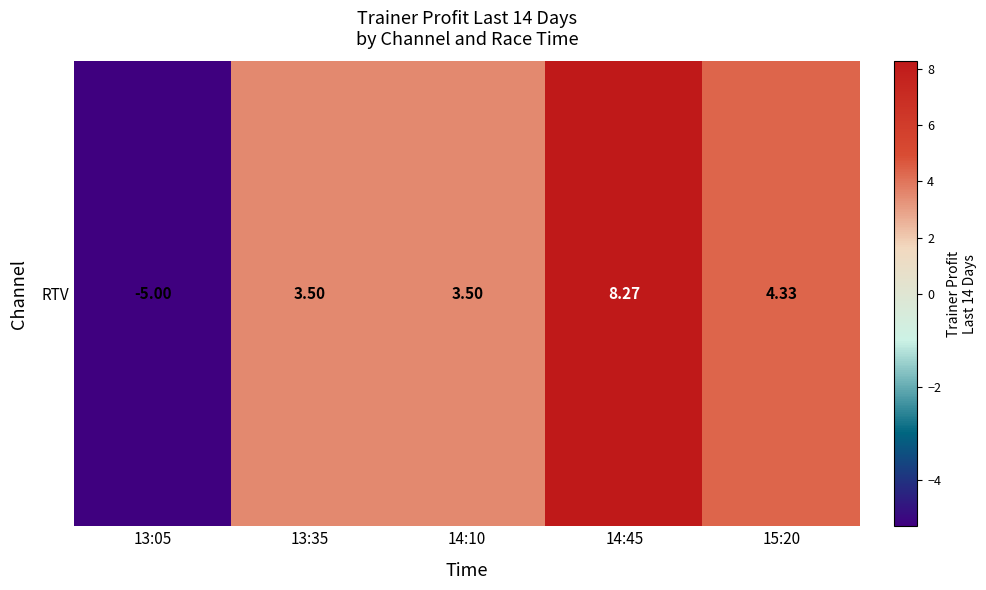

Count the number of categories in the chart.

5